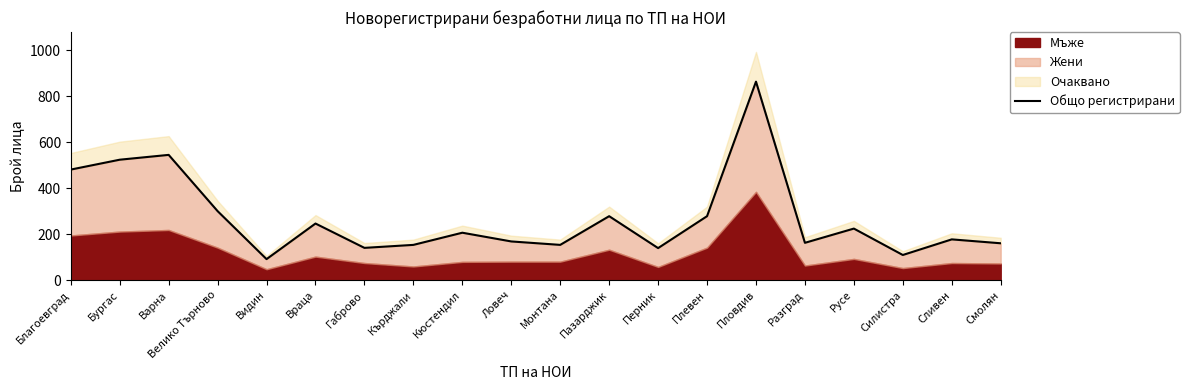

What is the label of the 4th point from the left?

Велико Търново